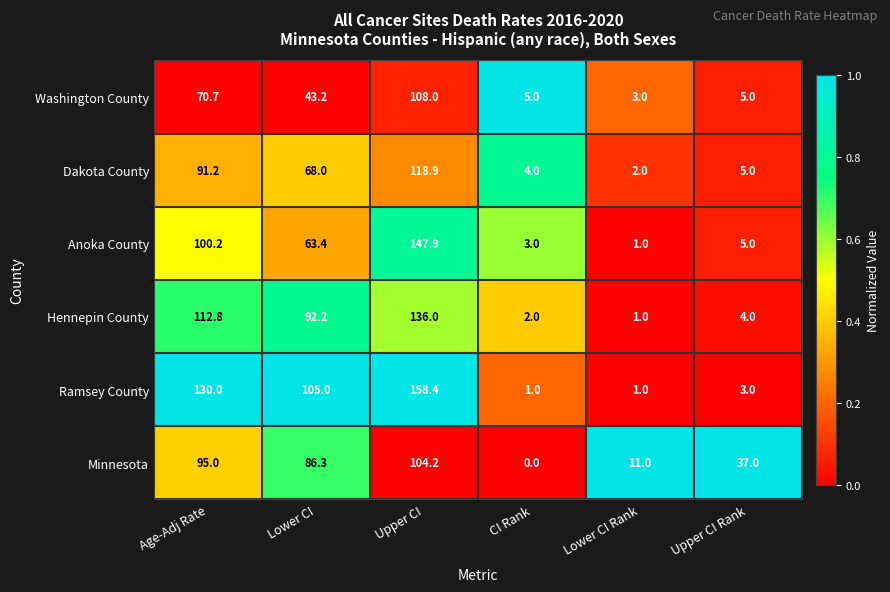

At how many categories does at least one series exceed 0?

6